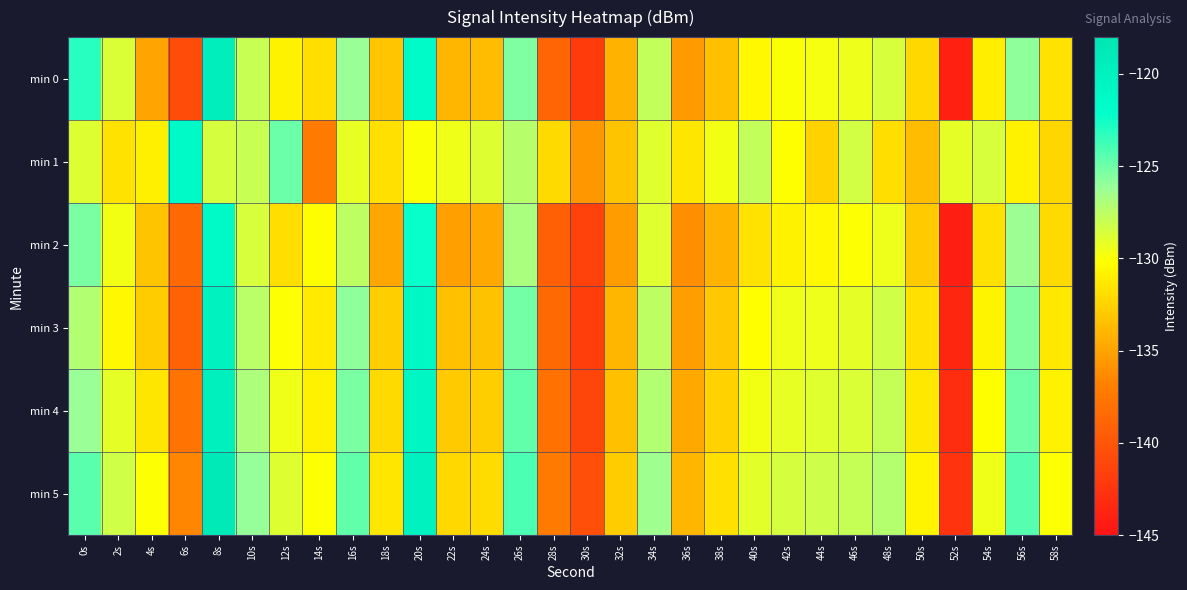

Which has a higher value, 8s or 0s?

8s